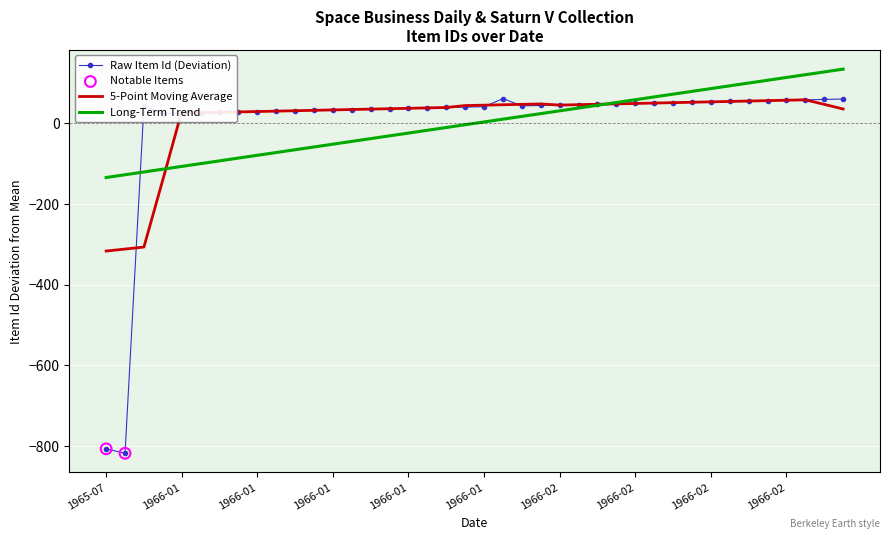

Which series has the largest range (max minus min)?

Raw Item Id (Deviation)